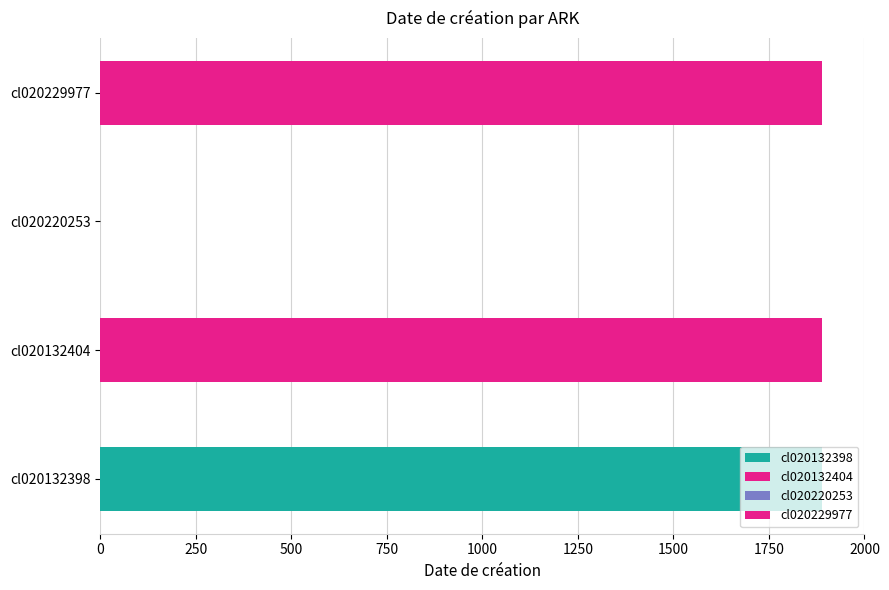

Reading left to right, extract all data points from this chart.

1888	1888	0	1888